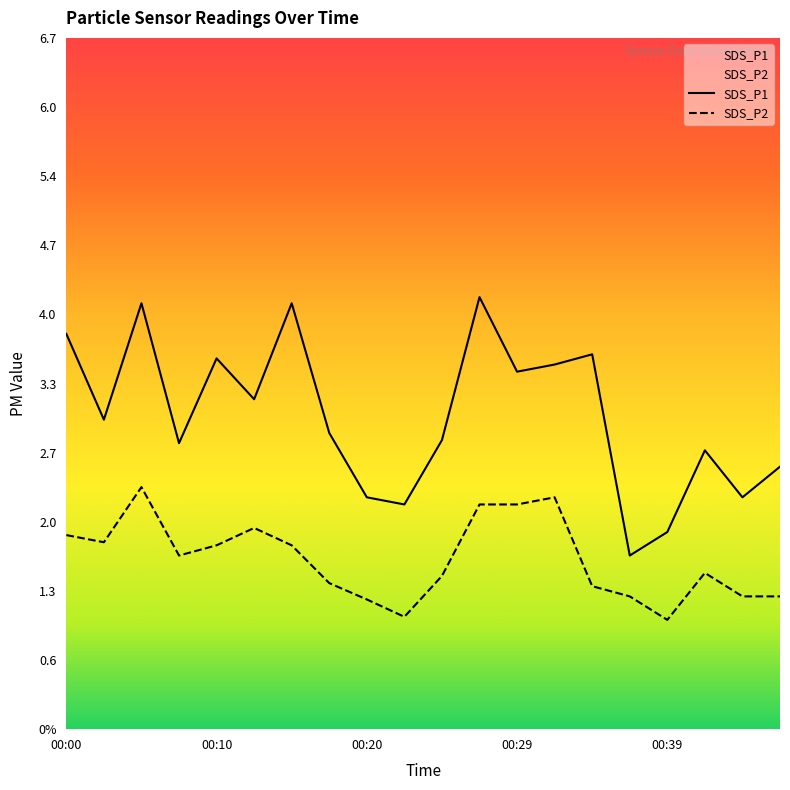

At which category does SDS_P2 reach its first local valley?

00:02